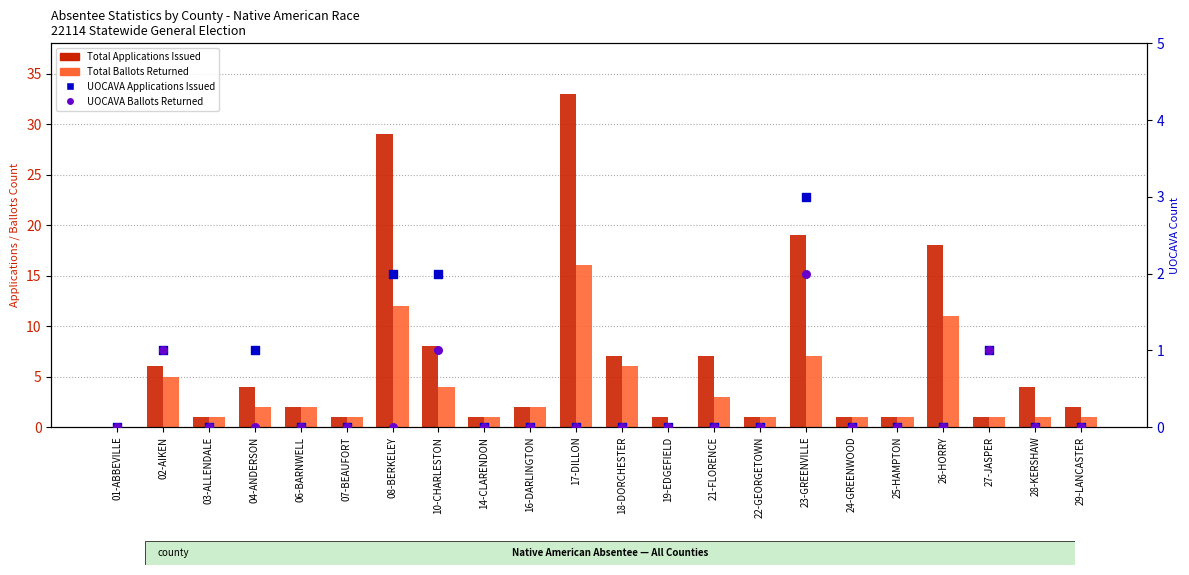

Which series has the widest spread of Y values?

Total Applications Issued